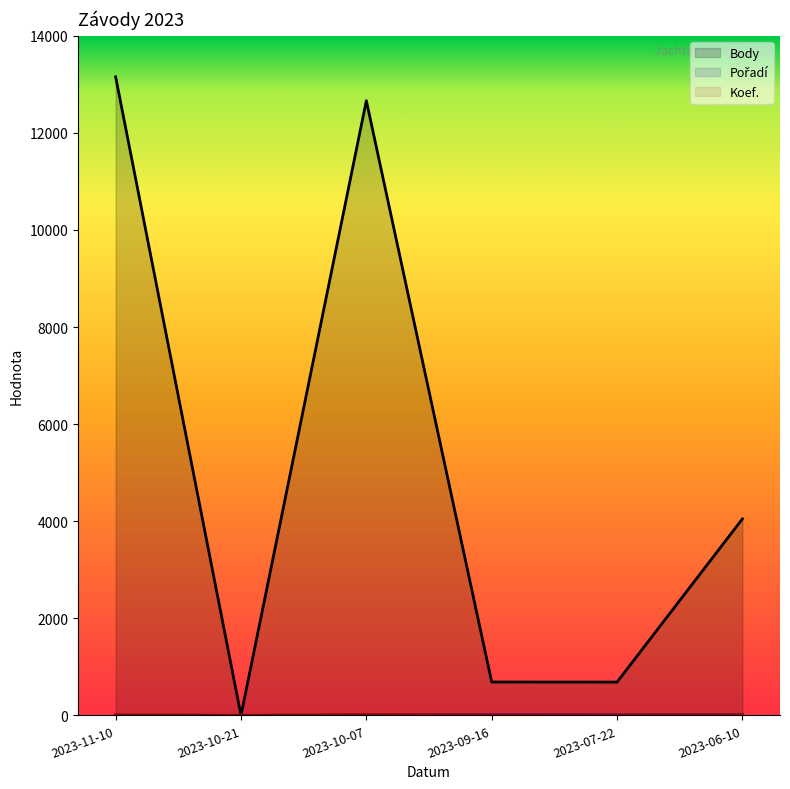

What is the sum of the Body values at 2023-11-10 and 2023-10-21?

13154